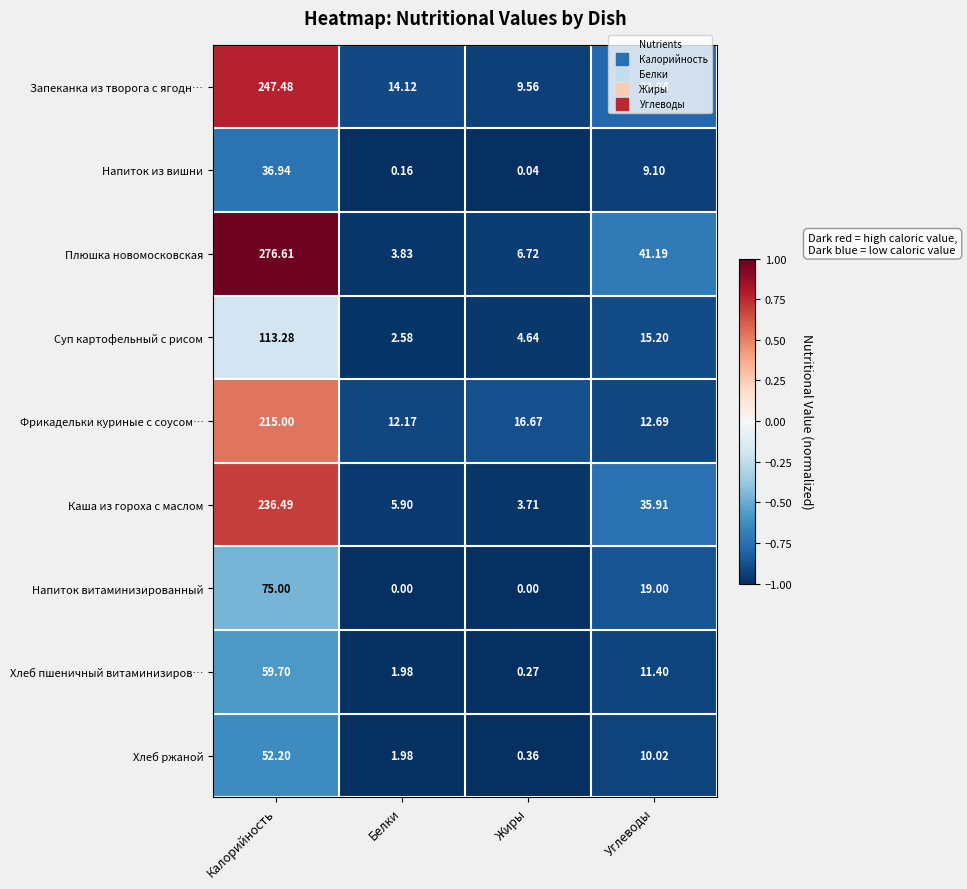

Which series has the widest spread of values?

Плюшка новомосковская